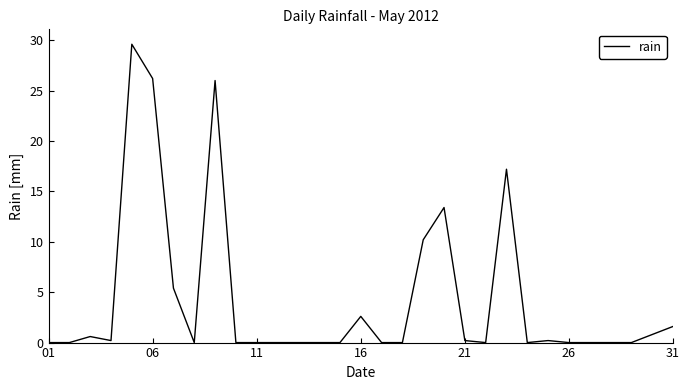

What is the greatest value displayed?

29.6